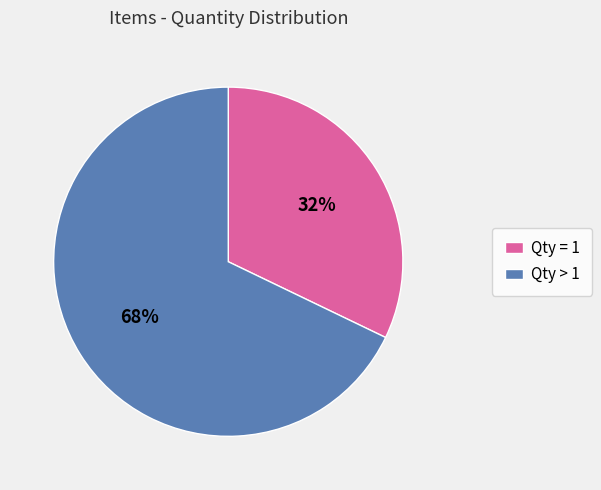

To the nearest percent, what is the difference between the largest and smallest slice percentages?

36%